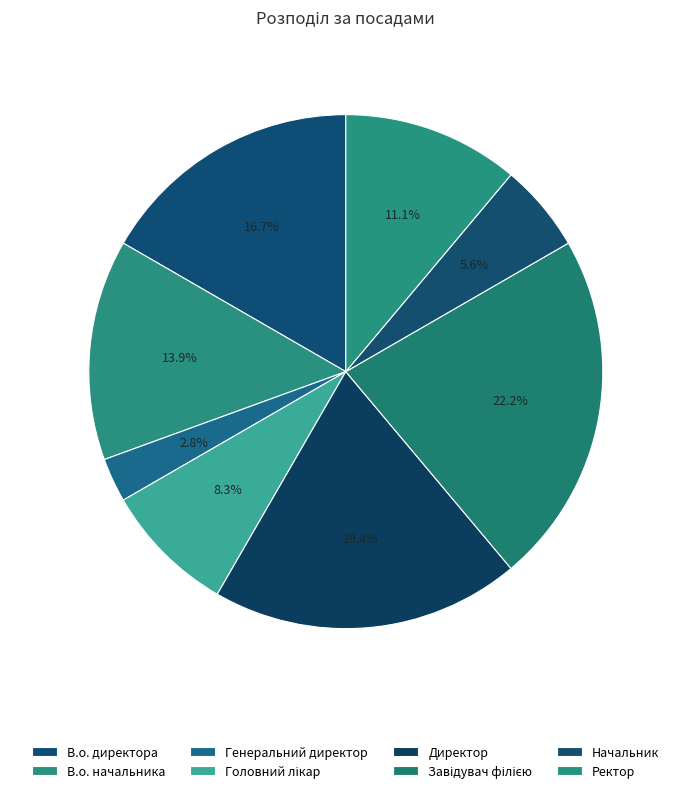

How many slices are in this pie chart?

8